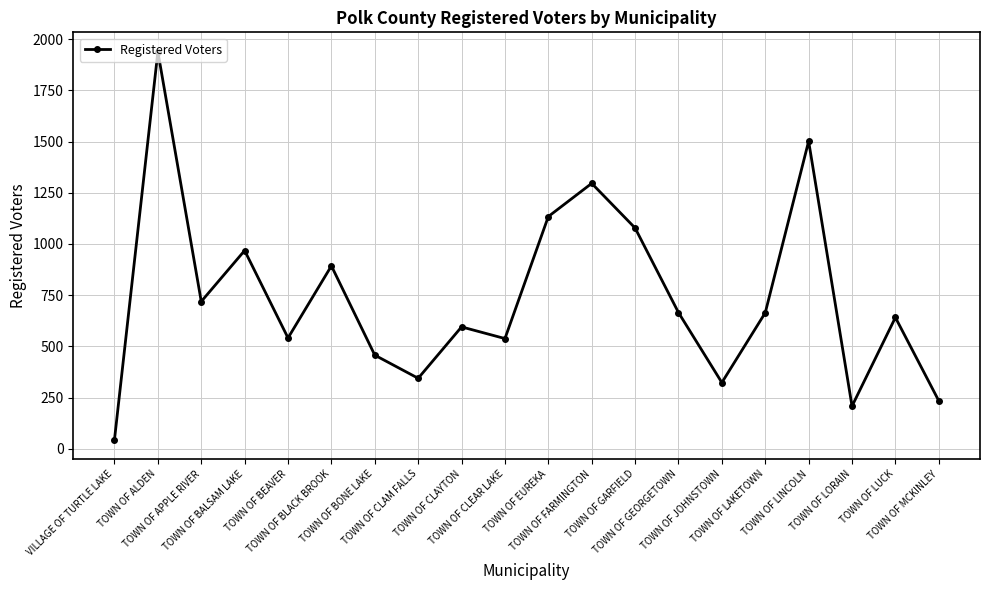

At which category does the chart reach its peak across all series?

TOWN OF ALDEN